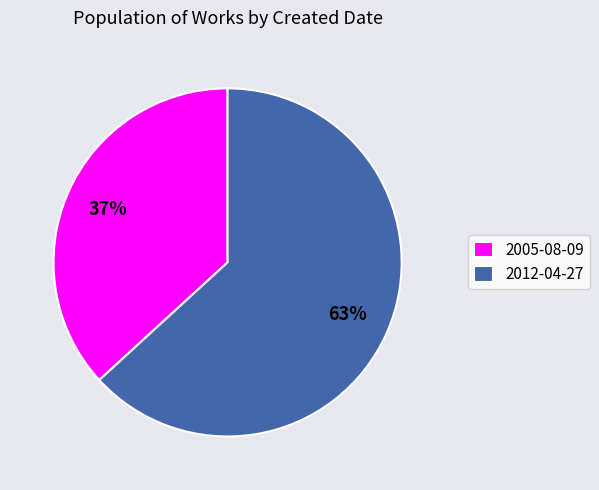

How many segments does this pie chart have?

2